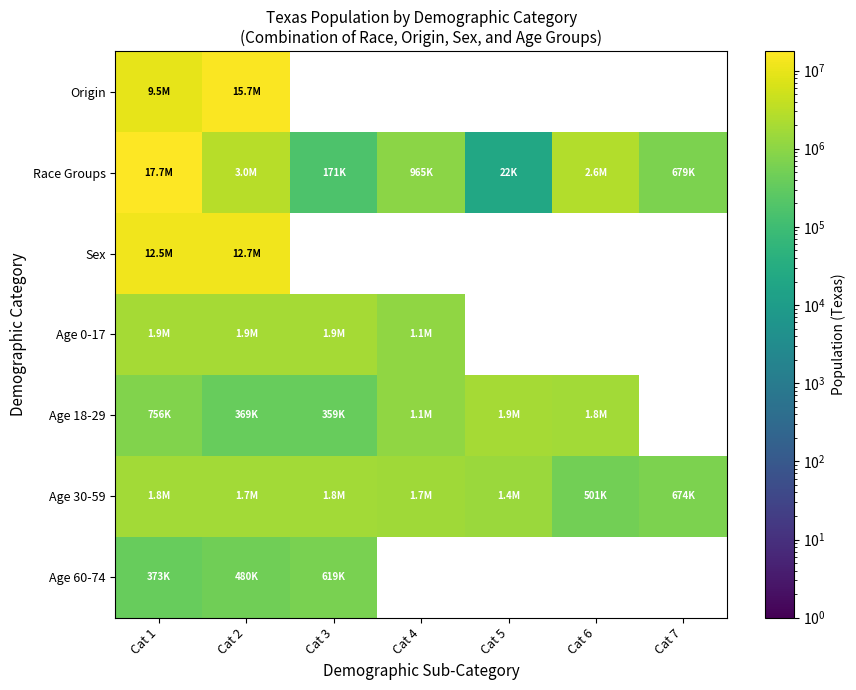

Count the number of data series in this chart.

7